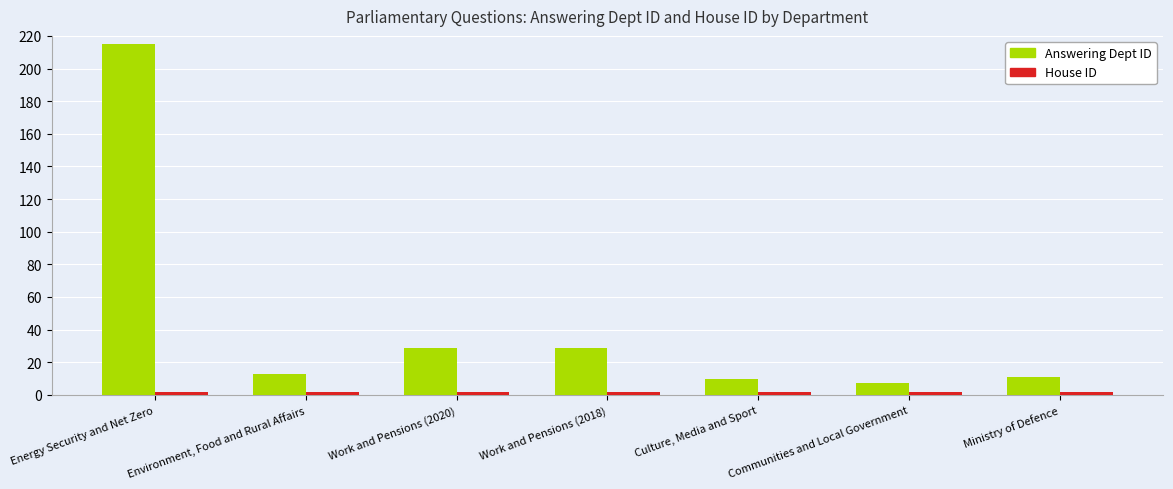

What is the average value of the Answering Dept ID series?

45